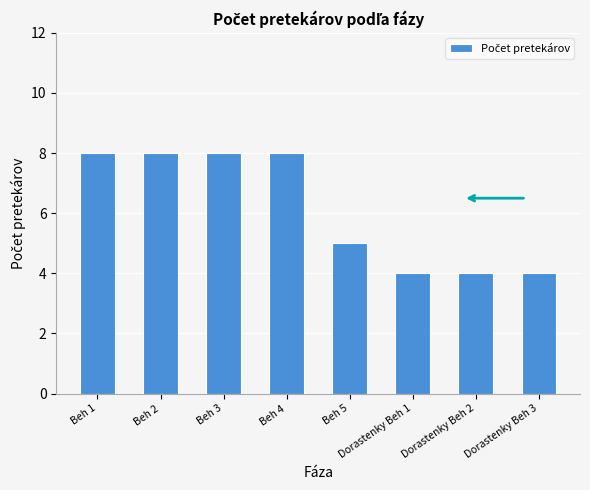

Reading left to right, list all the values displayed in this chart.

8	8	8	8	5	4	4	4